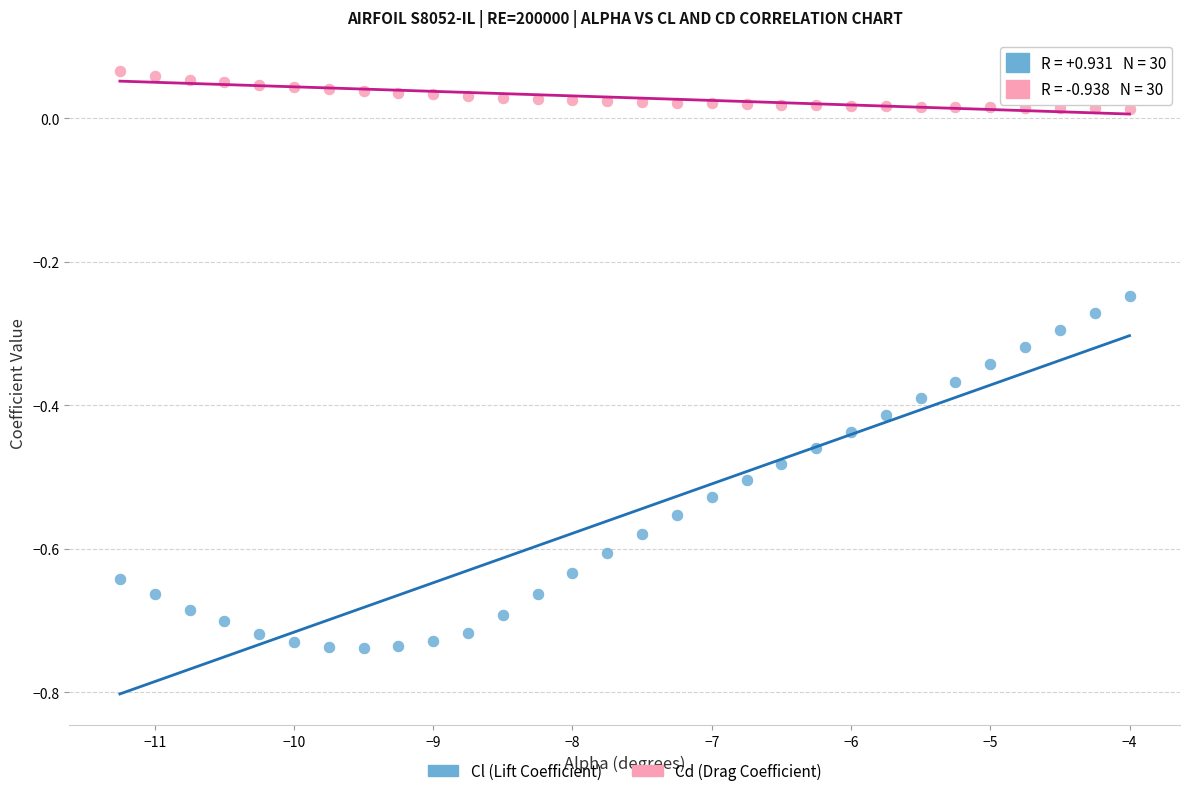

Across all data points, what is the range of X values (max minus min)?

7.2